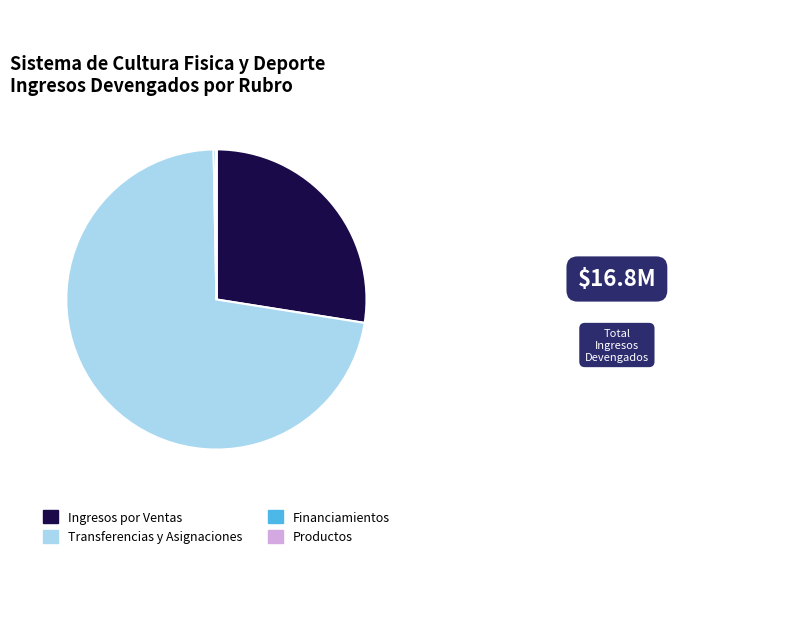

Is it true that Transferencias y Asignaciones is 72% of the pie?

True